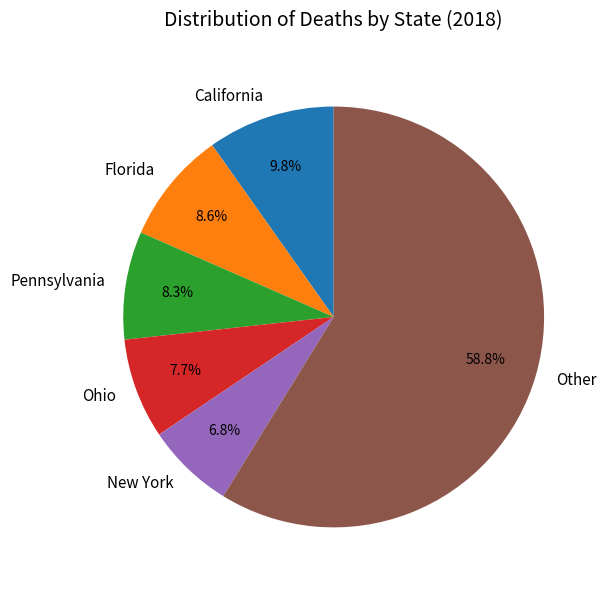

To the nearest percent, what is the average slice percentage?

17%